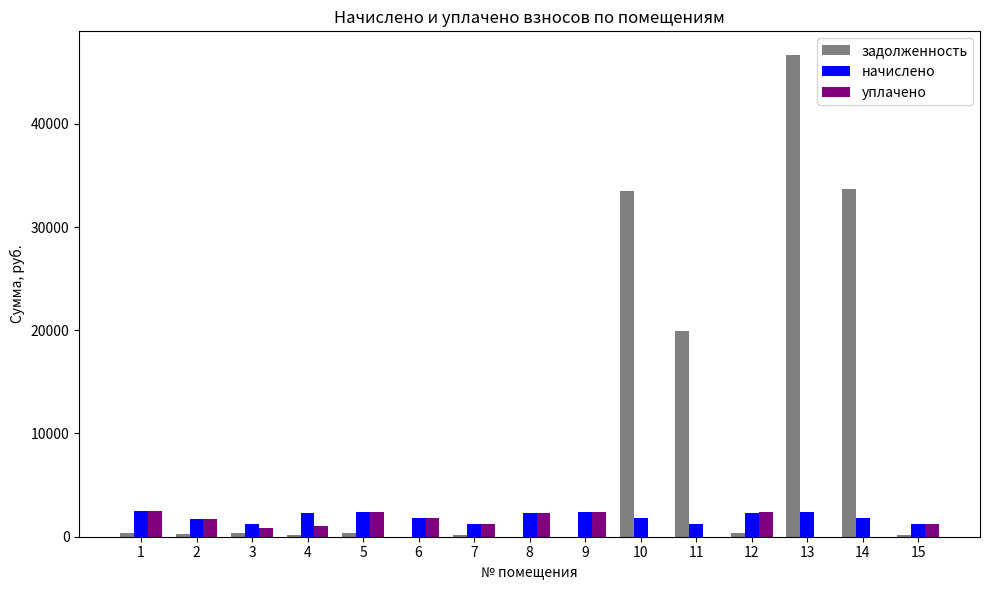

Which series has the largest total across all categories?

задолженность